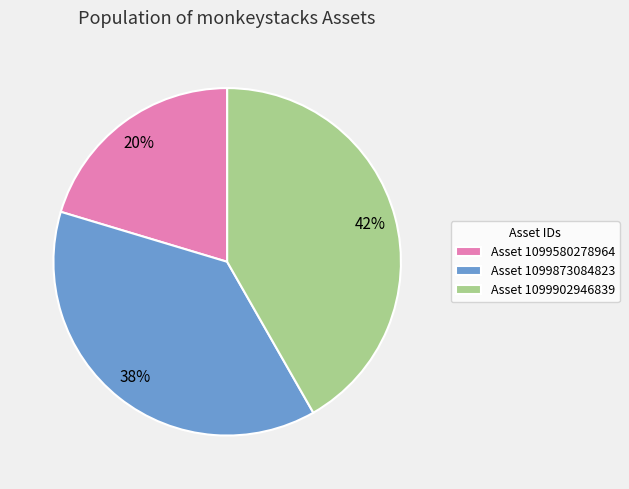

Rank the categories by value from lowest to highest.

Asset 1099580278964, Asset 1099873084823, Asset 1099902946839